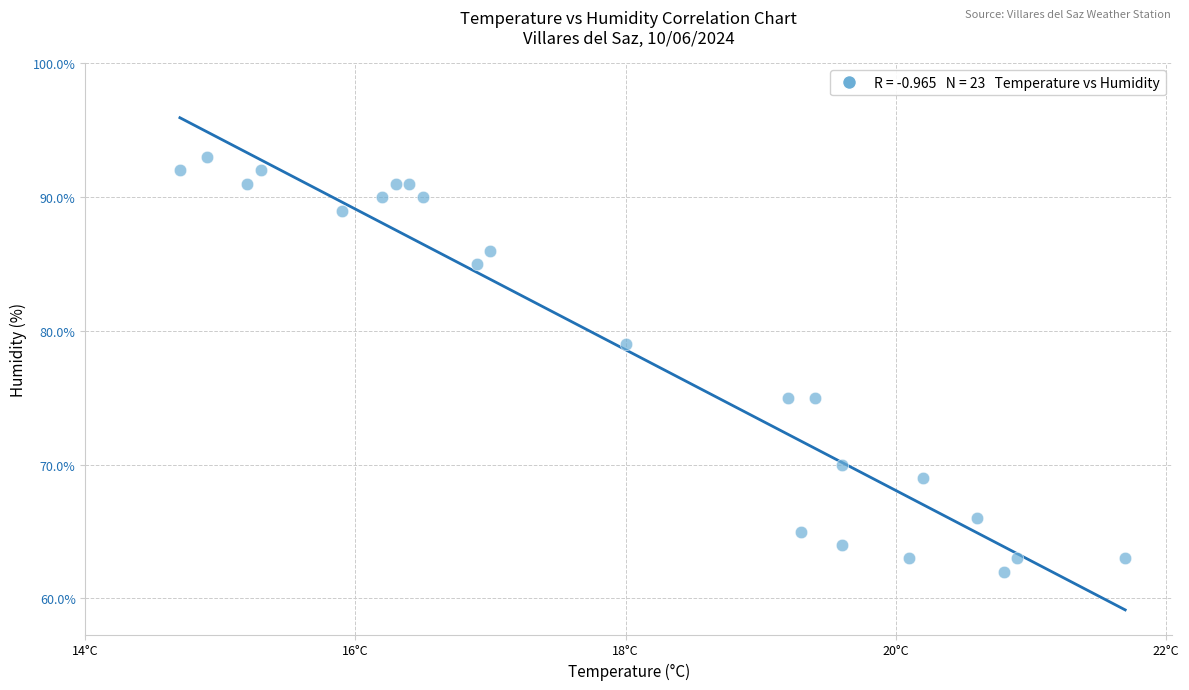

What is the range of Y values (max minus min)?

31